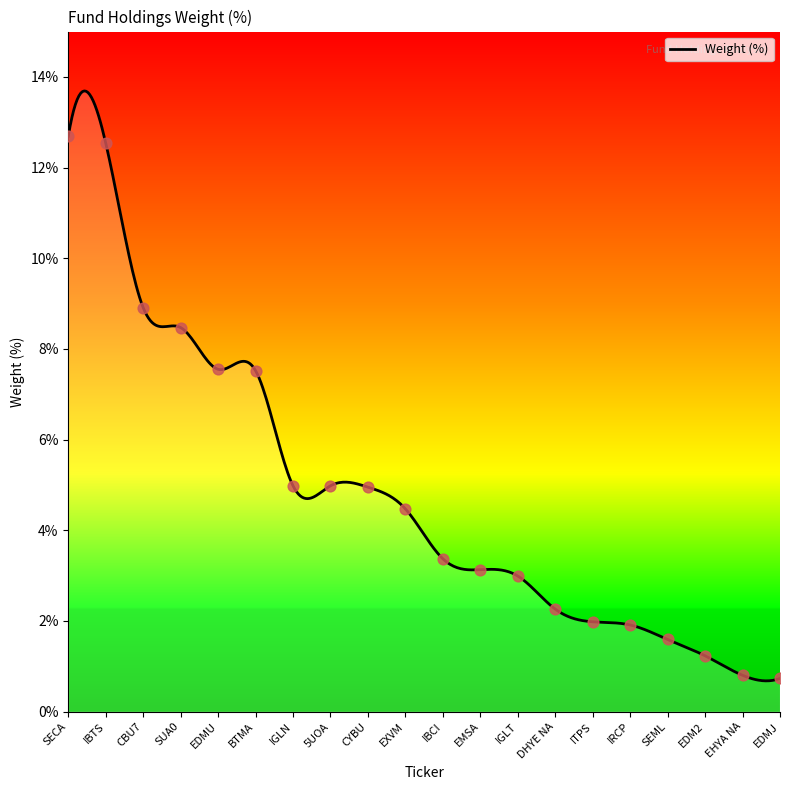

What is the change in value from 5UOA to EDM2?

-3.8